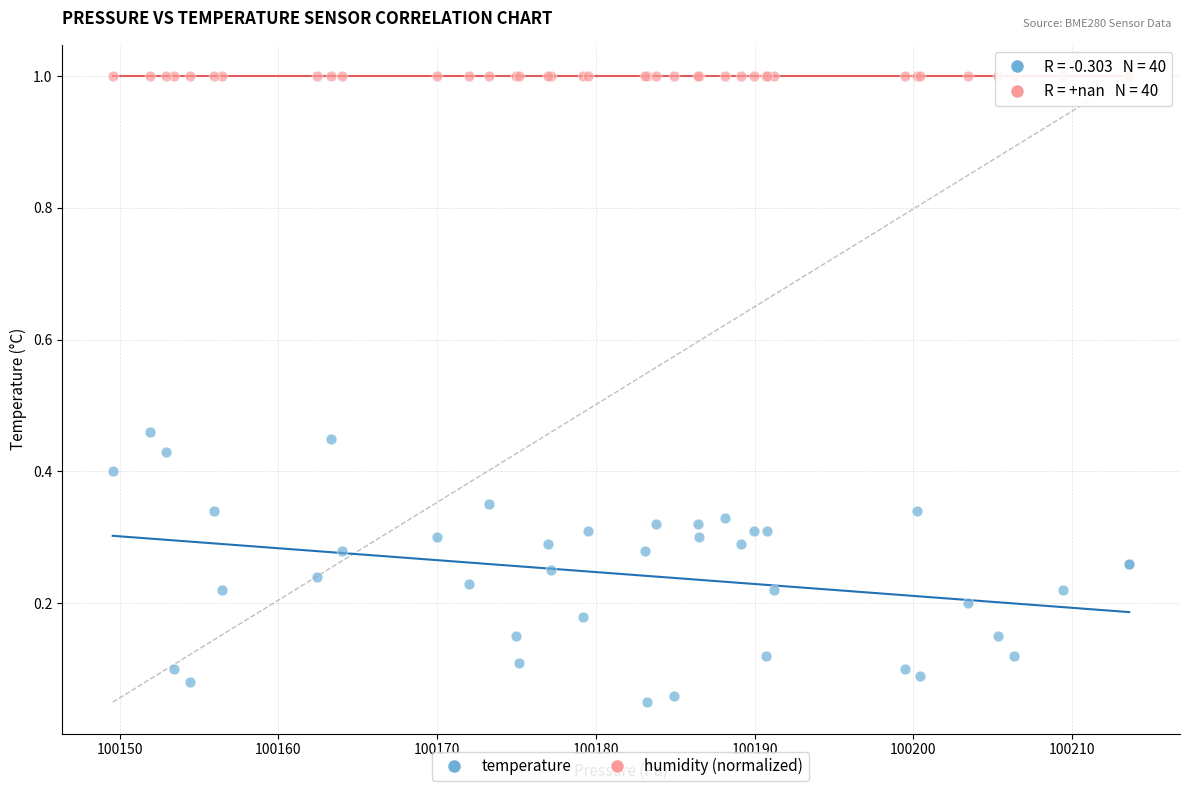

Which series reaches the maximum Y coordinate?

humidity (normalized)